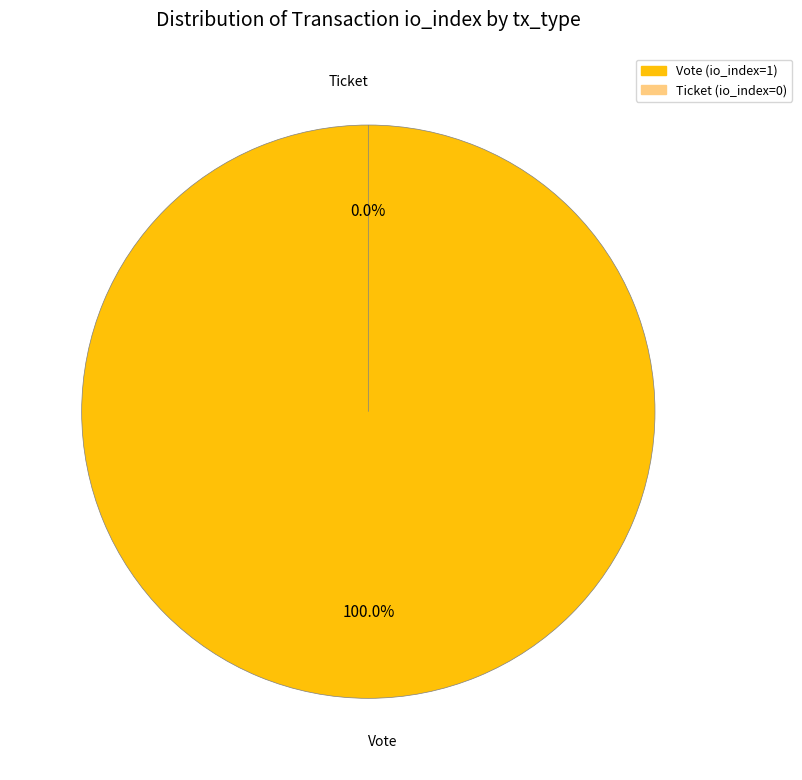

Is it true that Ticket is 9% of the pie?

False